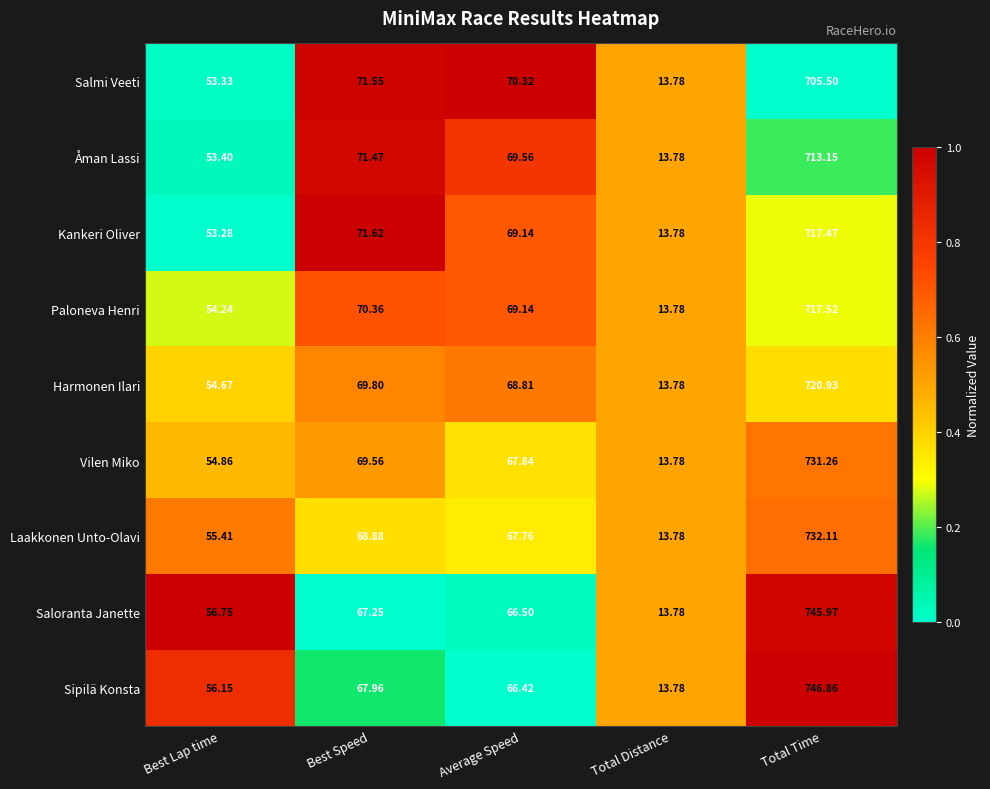

At Total Time, list the series in order from largest to smallest.

Sipilä Konsta, Saloranta Janette, Laakkonen Unto-Olavi, Vilen Miko, Harmonen Ilari, Paloneva Henri, Kankeri Oliver, Åman Lassi, Salmi Veeti